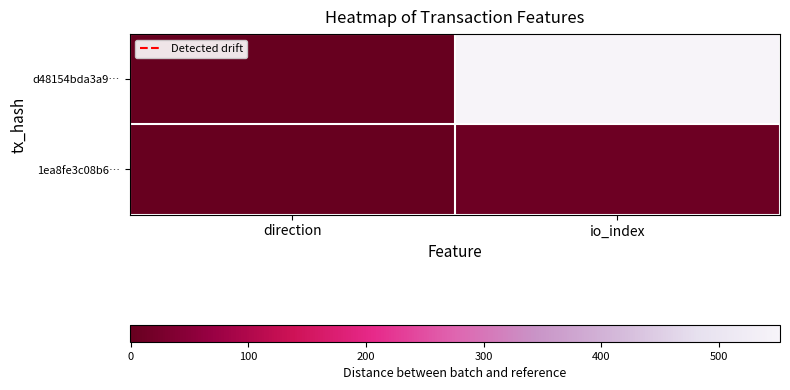

How many data points does each series have?

2